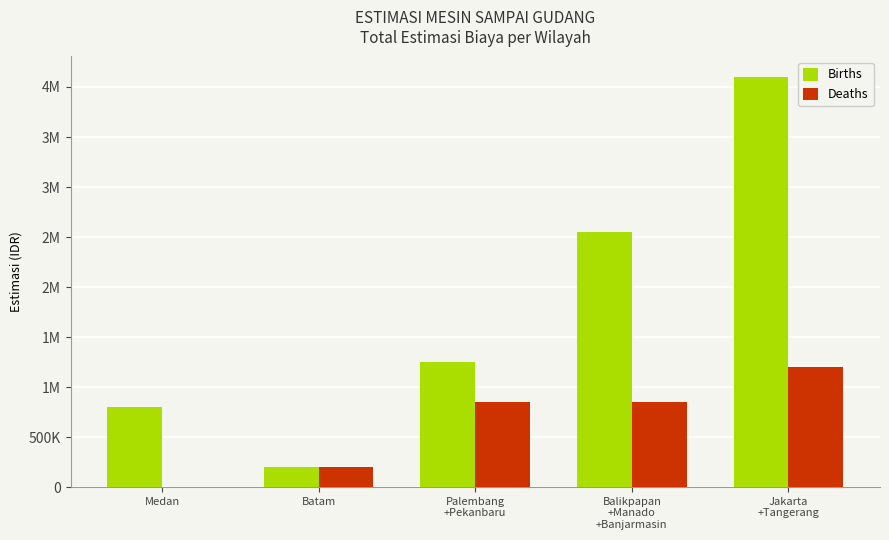

Which category has the lowest value across all series?

Medan